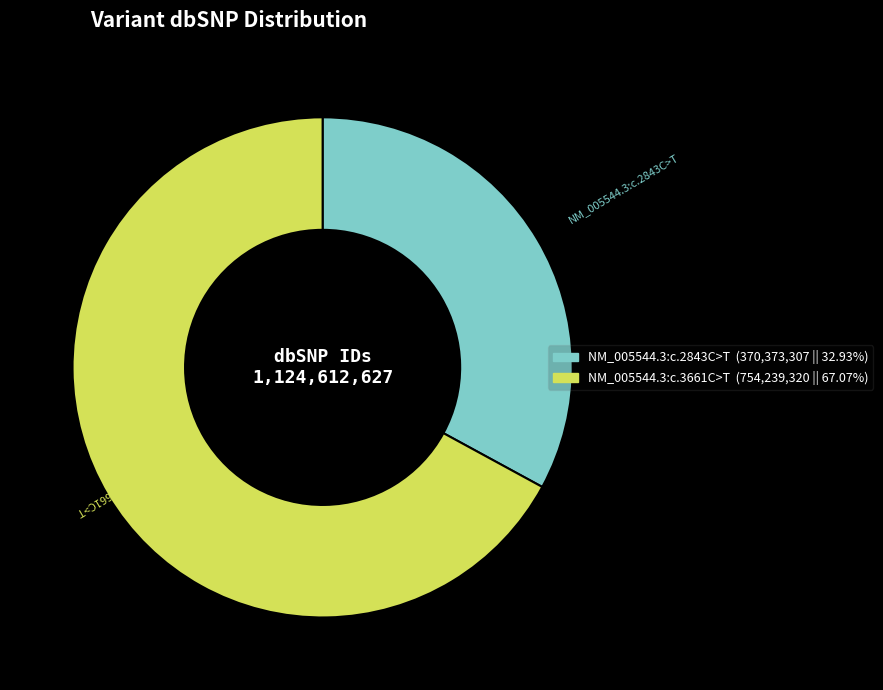

Is the sum of NM_005544.3:c.3661C>T and NM_005544.3:c.2843C>T greater than half?

Yes